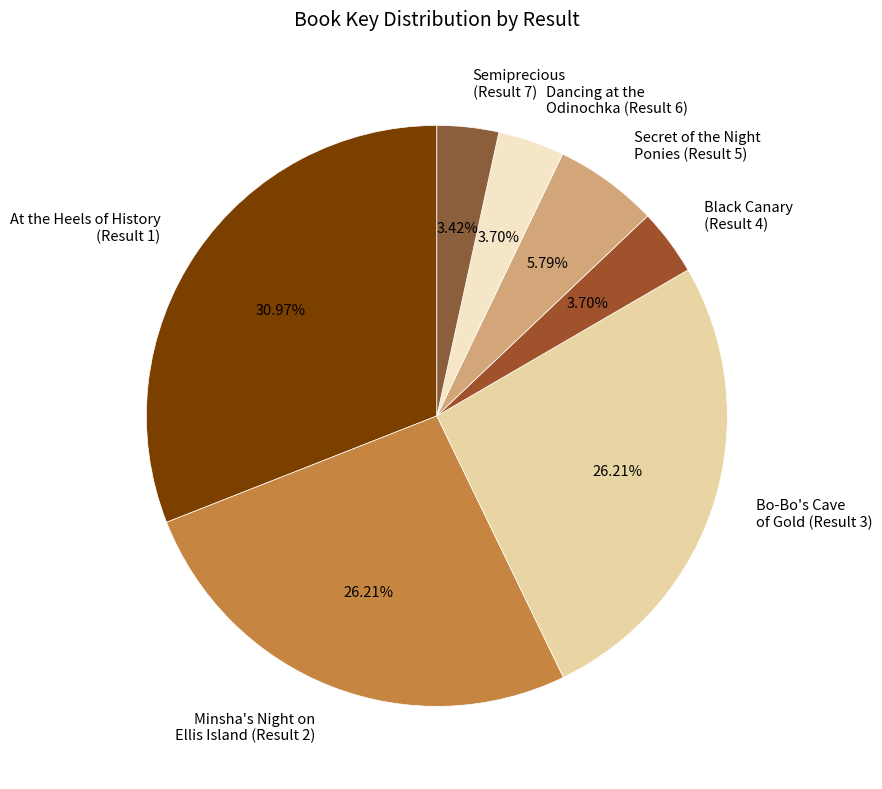

Is there any slice that represents more than half of the pie?

No